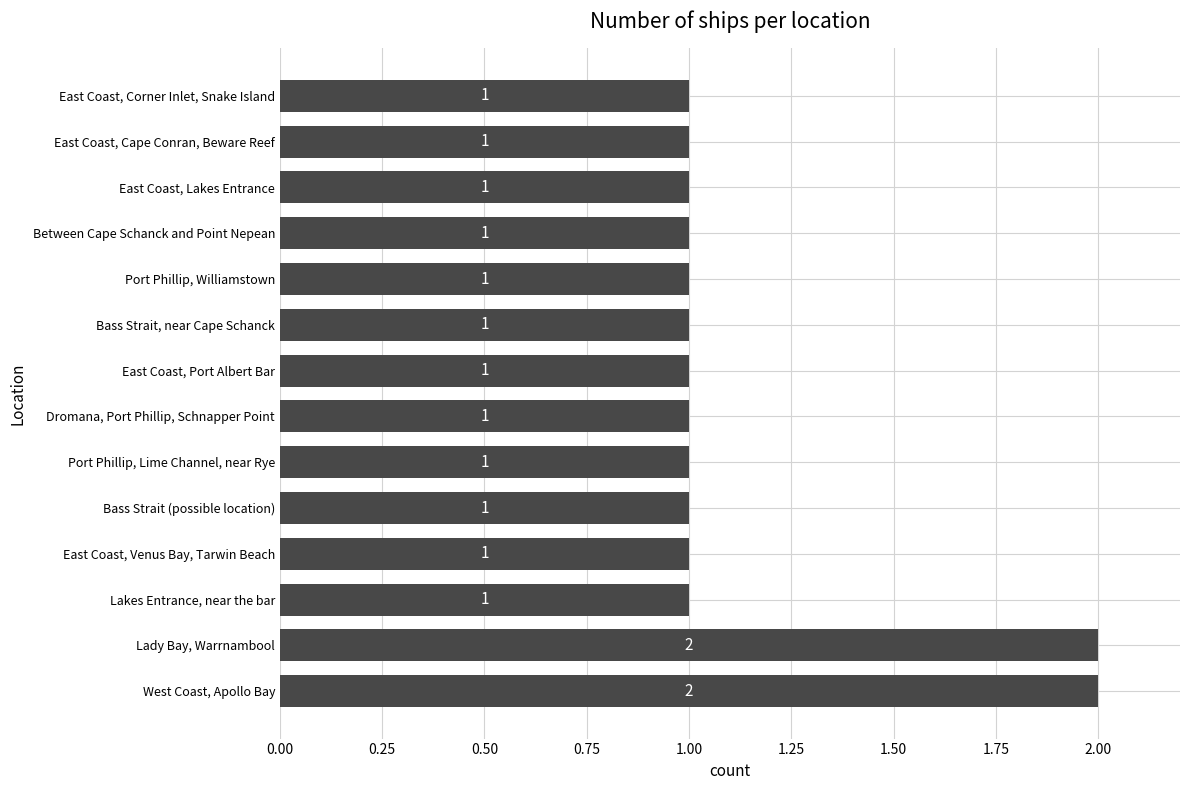

Which has a higher value, West Coast, Apollo Bay or Port Phillip, Lime Channel, near Rye?

West Coast, Apollo Bay